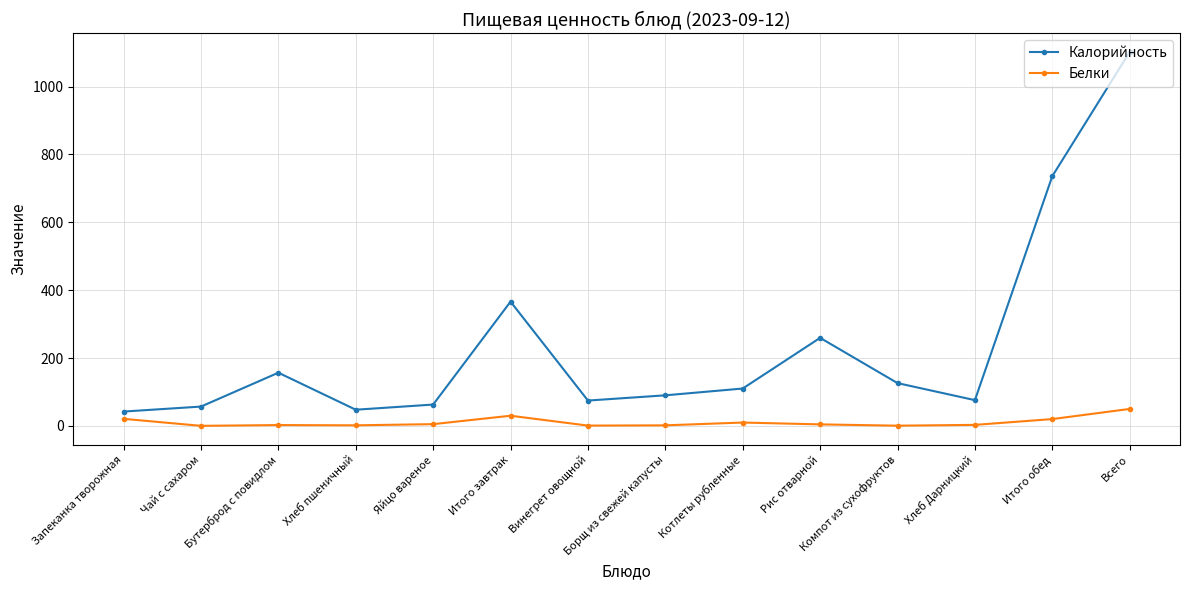

Where is the first local maximum for Калорийность?

Бутерброд с повидлом